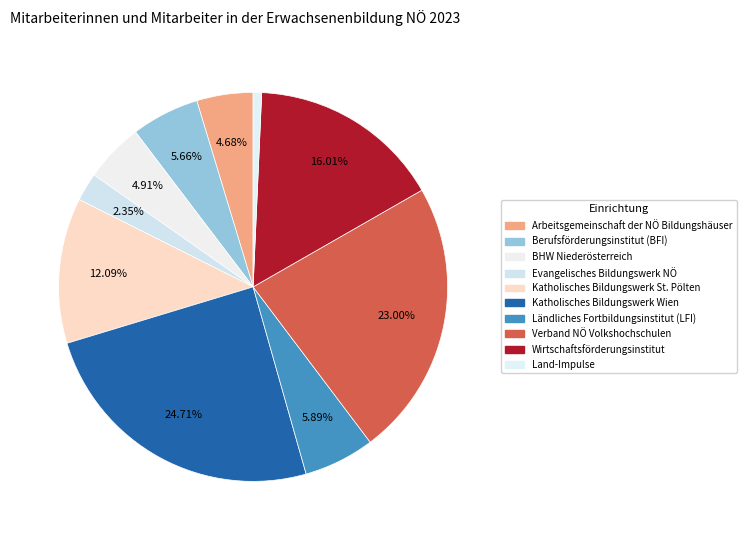

To the nearest percent, what is the difference between the largest and smallest slice percentages?

24%